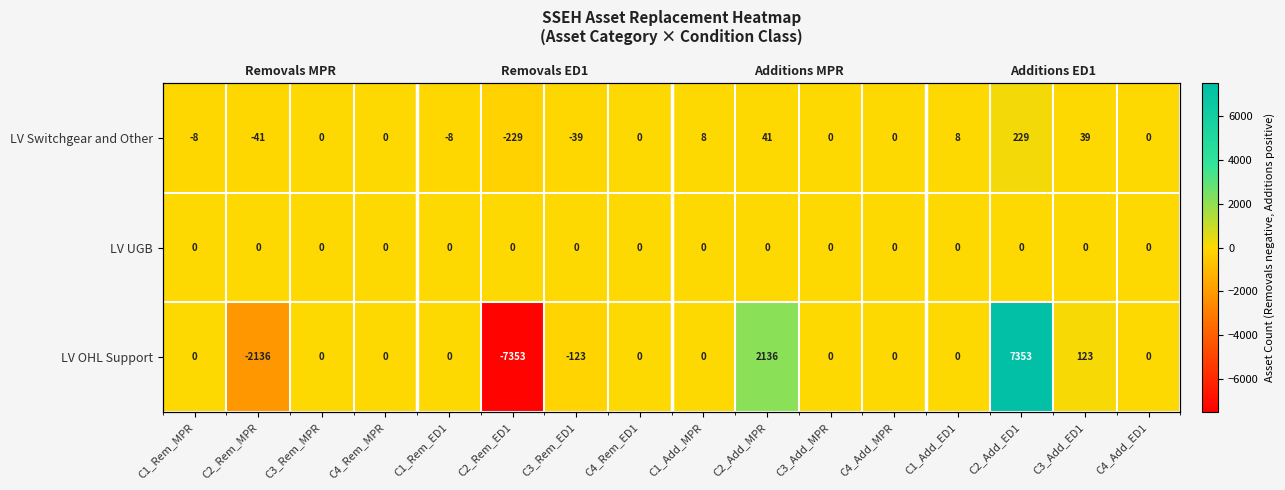

Is the value of LV Switchgear and Other at C4_Rem_ED1 greater than the value of LV OHL Support at C3_Add_ED1?

No